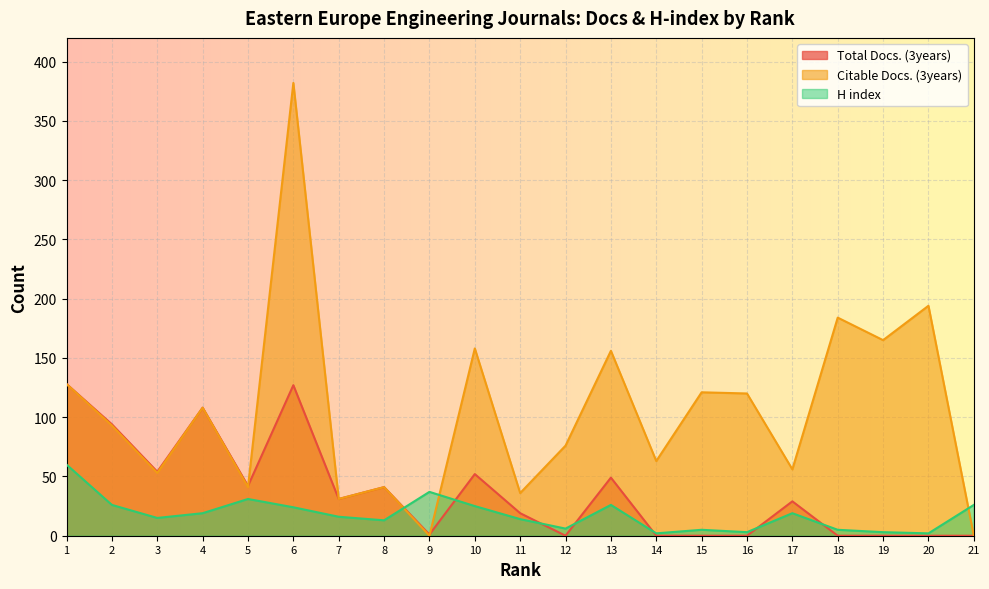

How many lines are shown in the chart?

3